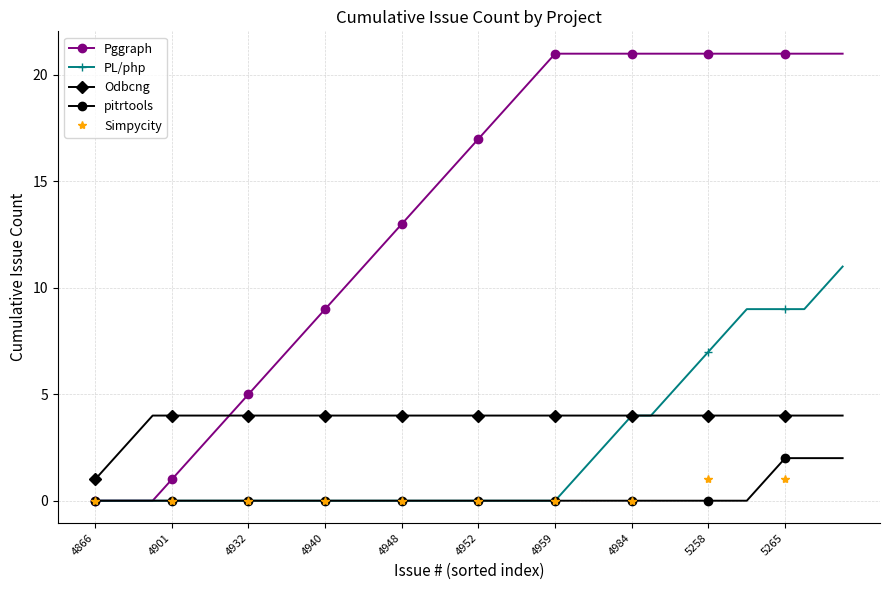

List the series in order of their peak value, highest first.

Pggraph, PL/php, Odbcng, pitrtools, Simpycity